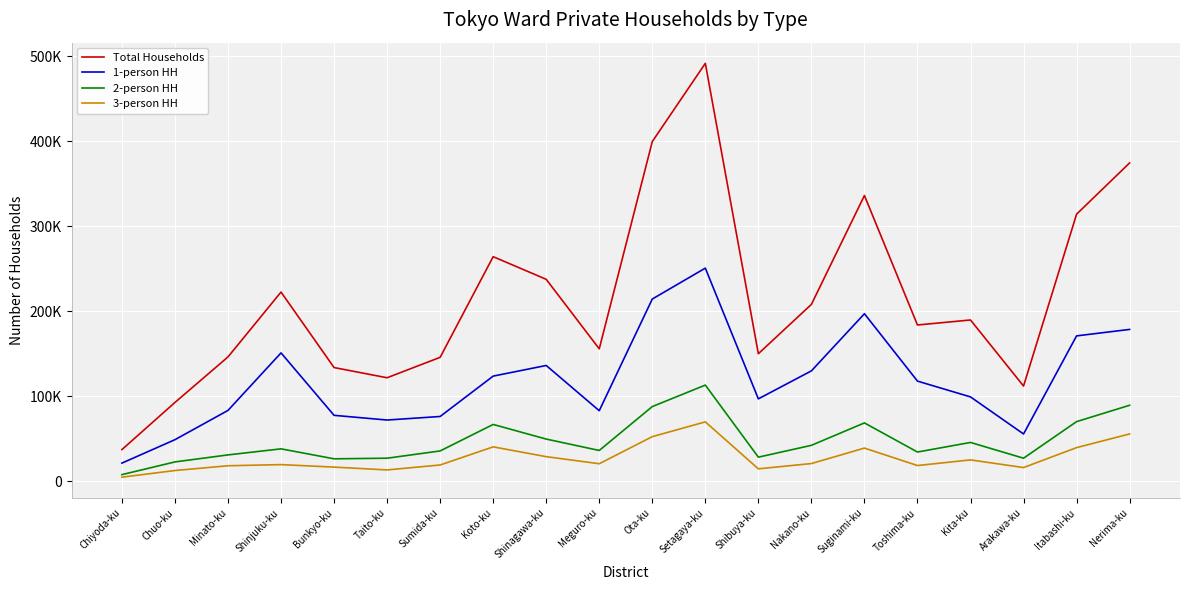

At which category does 1-person HH reach its first local valley?

Taito-ku